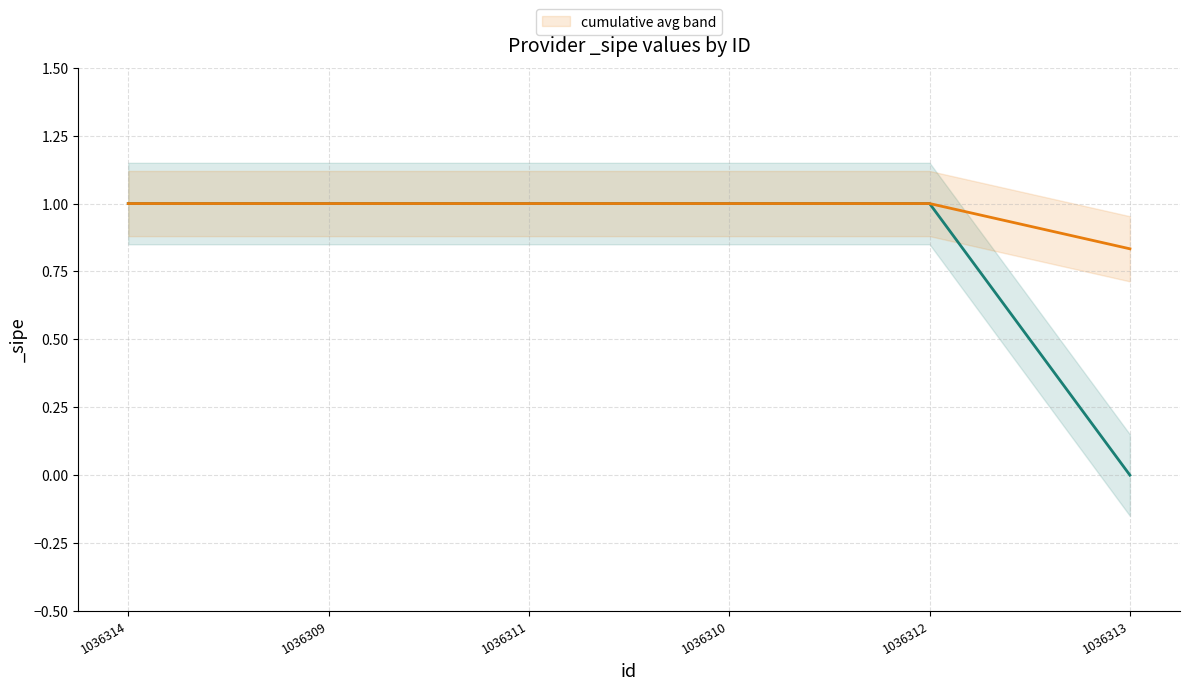

What position from the left is 1036309?

2